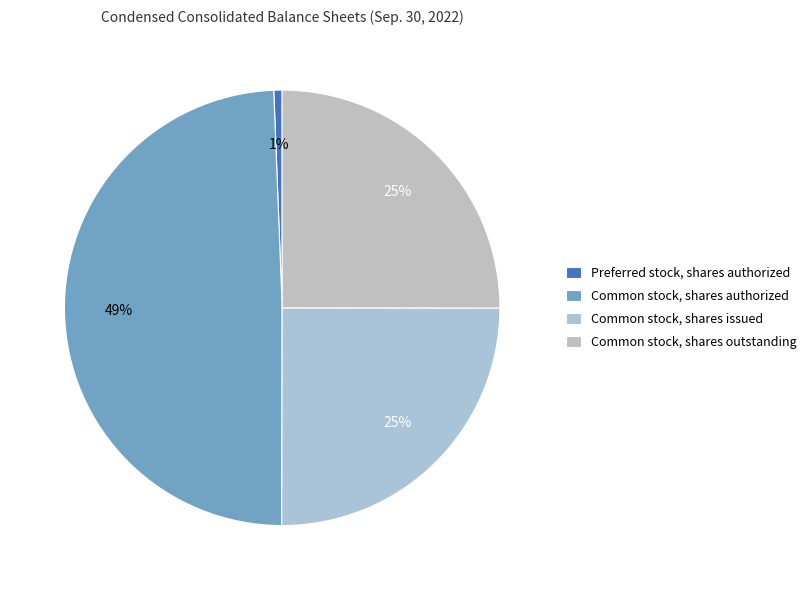

Is it true that Common stock, shares issued is 16% of the pie?

False